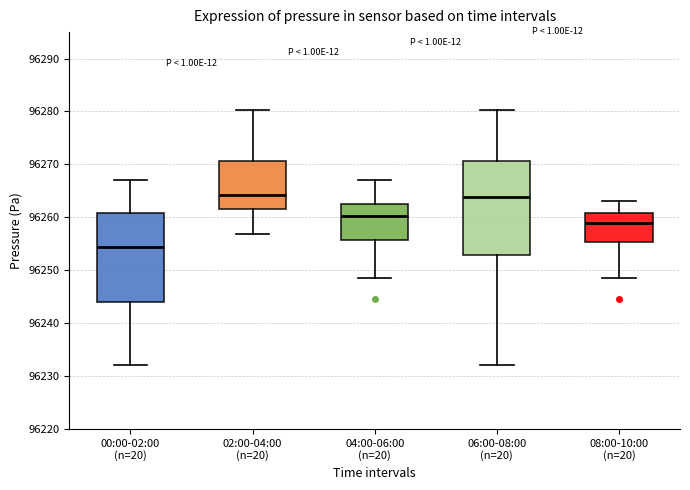

Reading left to right, transcribe this box plot: for each box, give where its median line is, the range the box spans, and where its two whiskers end, as read against the y-axis. The values are not printed on the chart, so give them approximately, as read against the axis.

00:00-02:00 (n=20): median 96254, box 96244 to 96261, whiskers 96232 to 96267
02:00-04:00 (n=20): median 96264, box 96262 to 96271, whiskers 96257 to 96280
04:00-06:00 (n=20): median 96260, box 96256 to 96263, whiskers 96249 to 96267
06:00-08:00 (n=20): median 96264, box 96253 to 96271, whiskers 96232 to 96280
08:00-10:00 (n=20): median 96259, box 96255 to 96261, whiskers 96249 to 96263